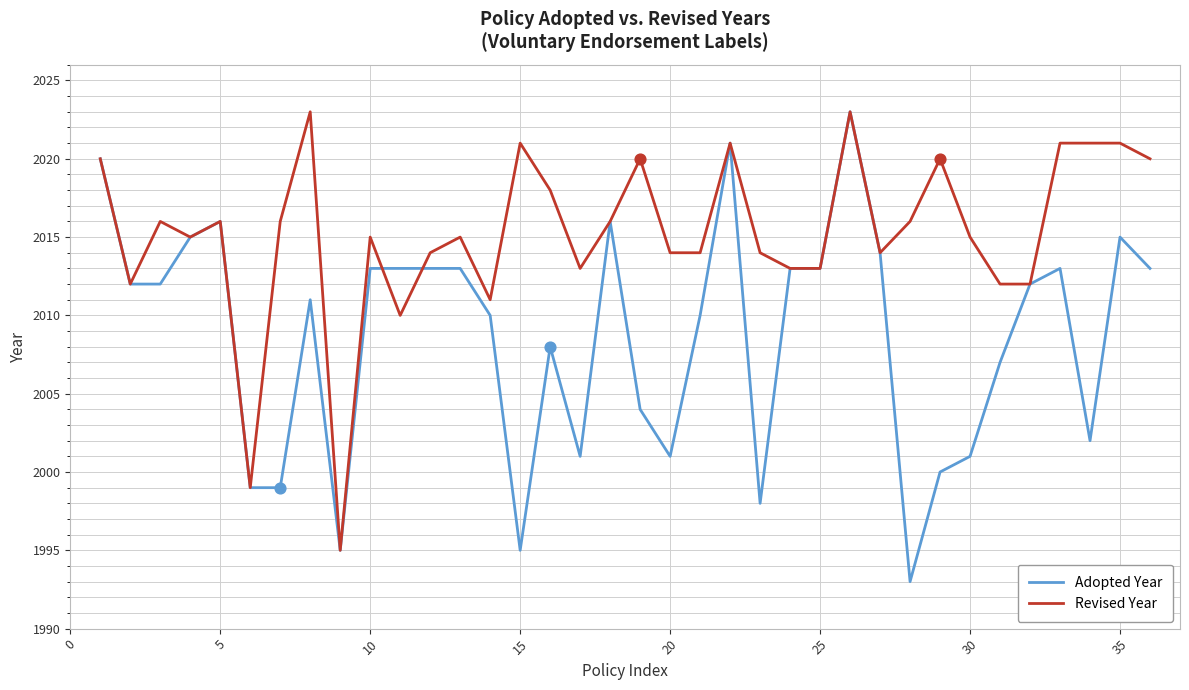

What are all the series names shown in the legend?

Adopted Year, Revised Year